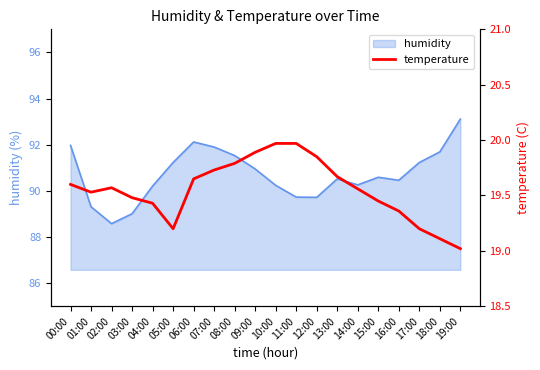

The value at 02:00 is 19.6. True or false?

True